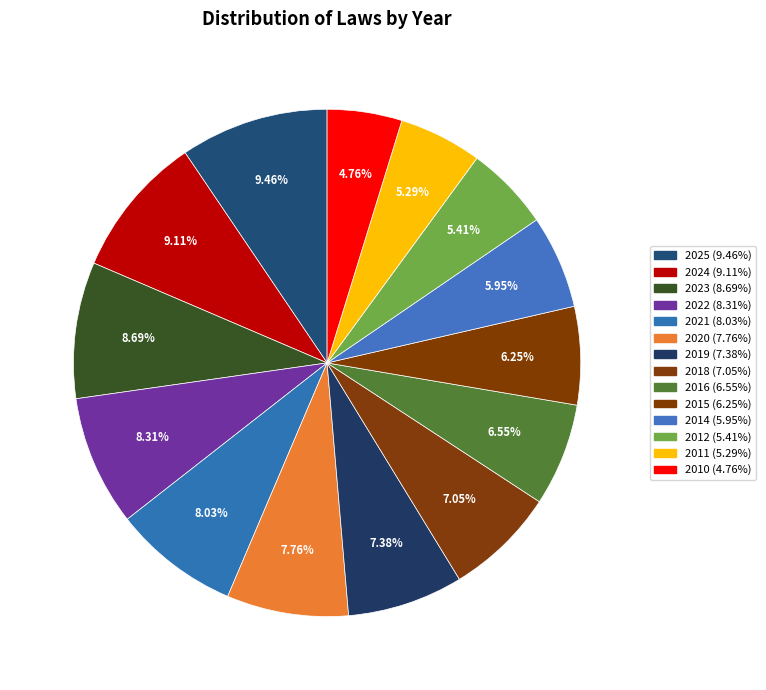

How many segments does this pie chart have?

14